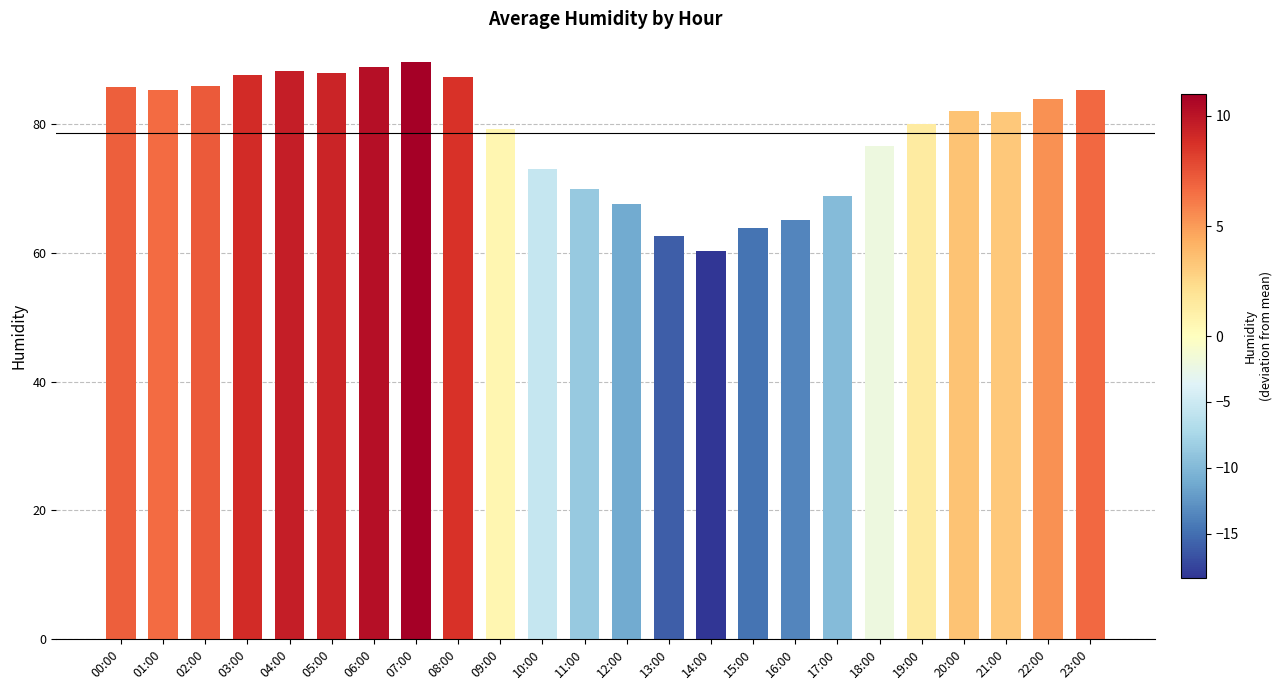

At which label does the data first exceed 82?

00:00